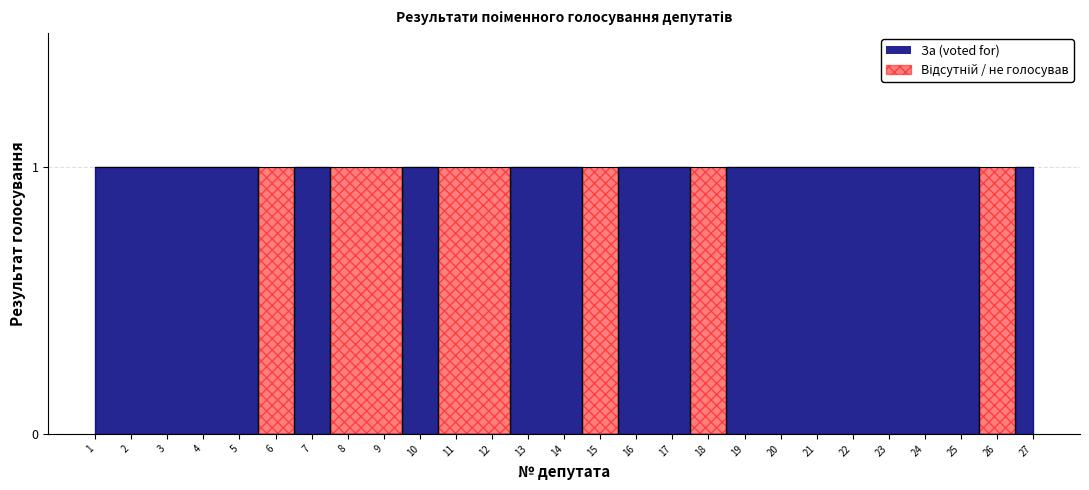

Which label corresponds to the largest value in the chart?

1